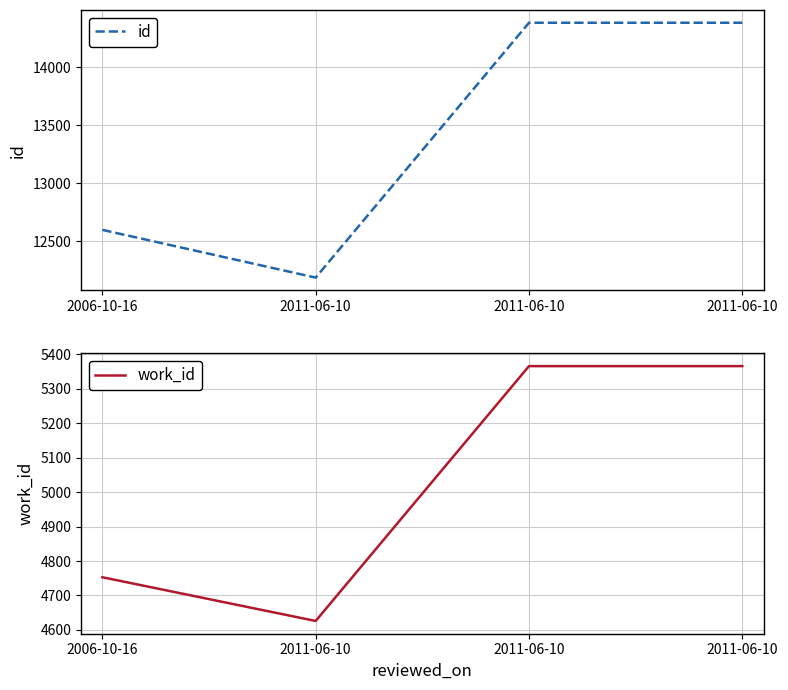

Which series has the largest total across all categories?

id